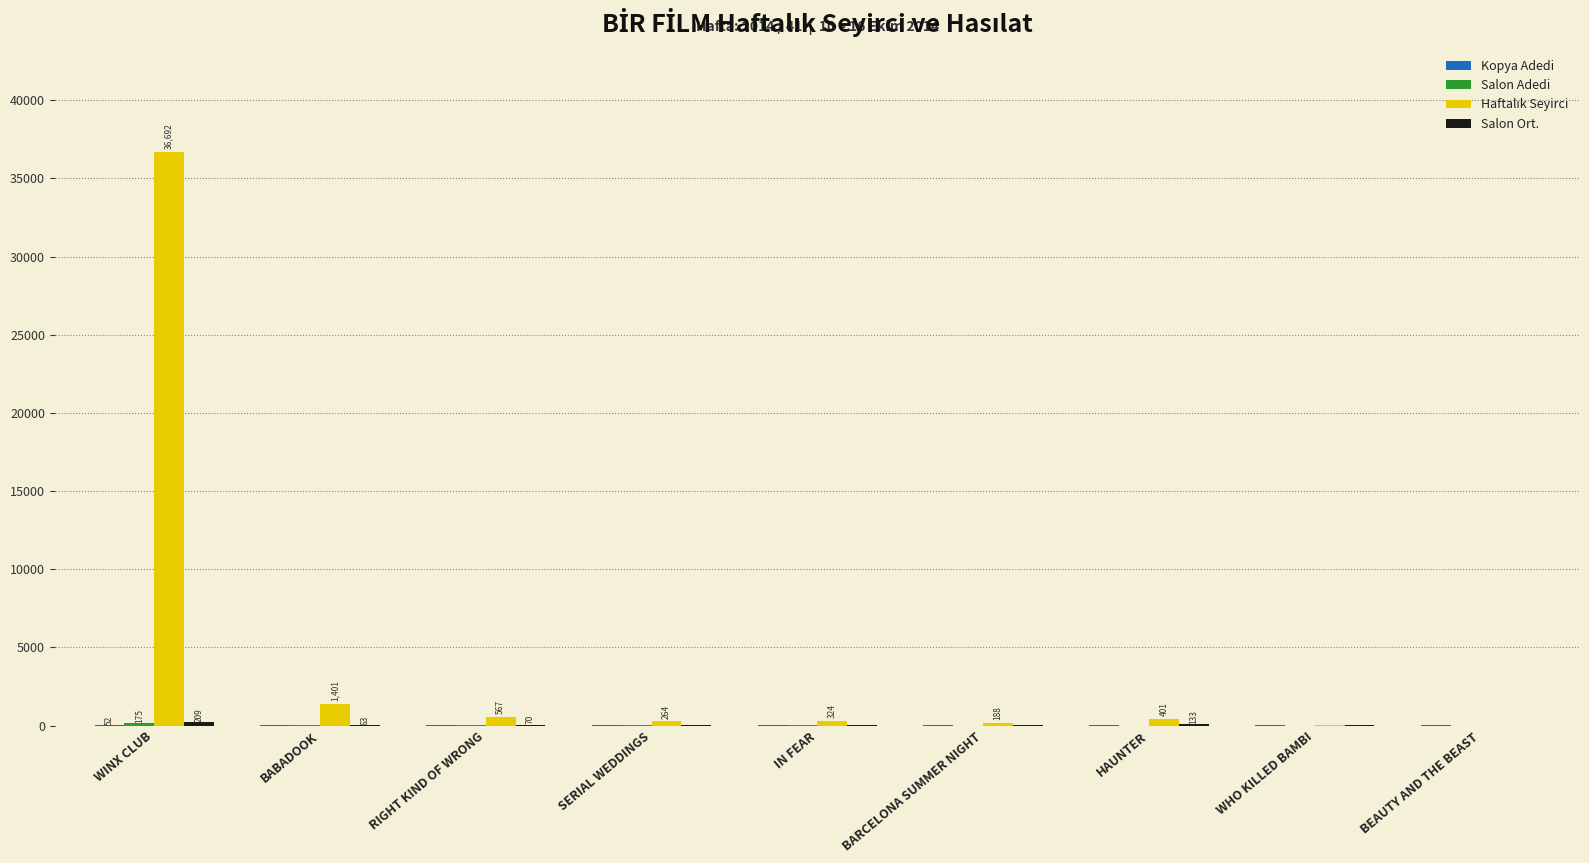

At which category is the sum across all series the highest?

WINX CLUB